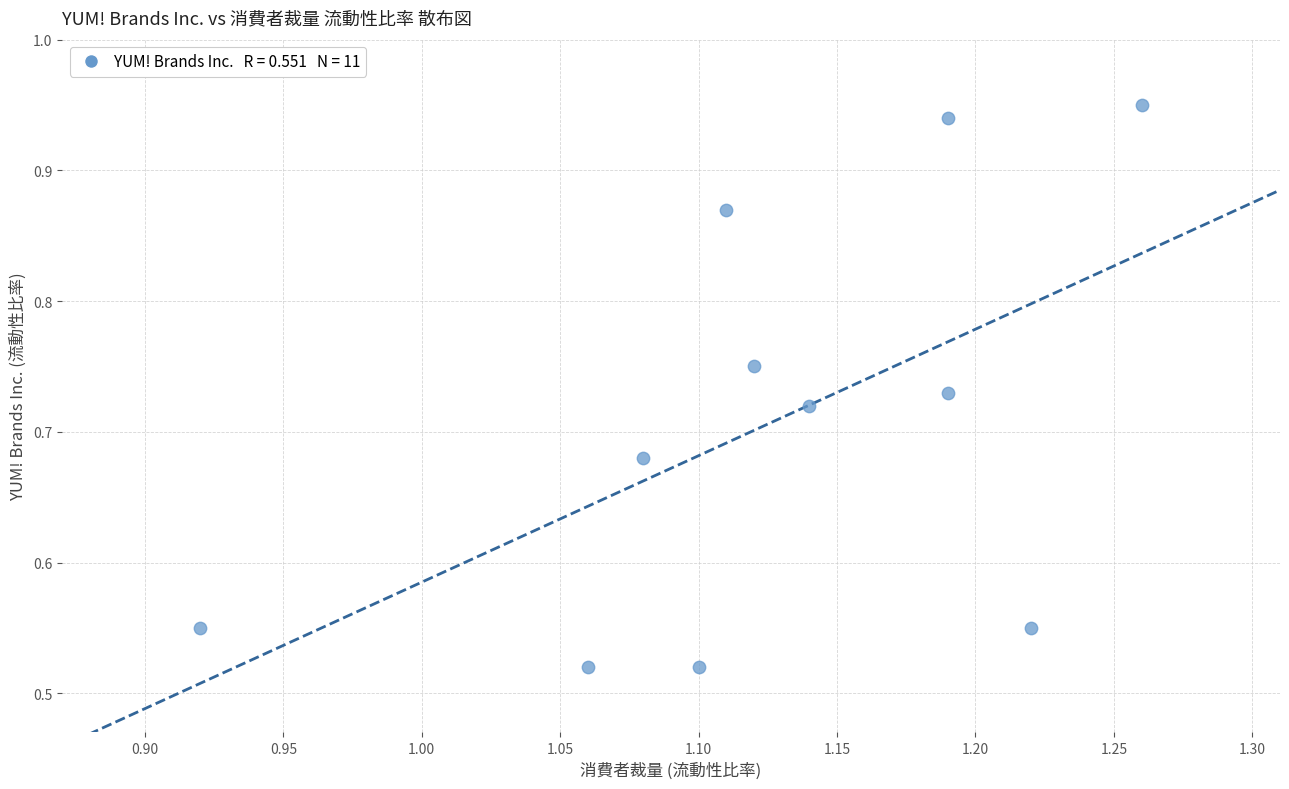

What is the range of X values (max minus min)?

0.3